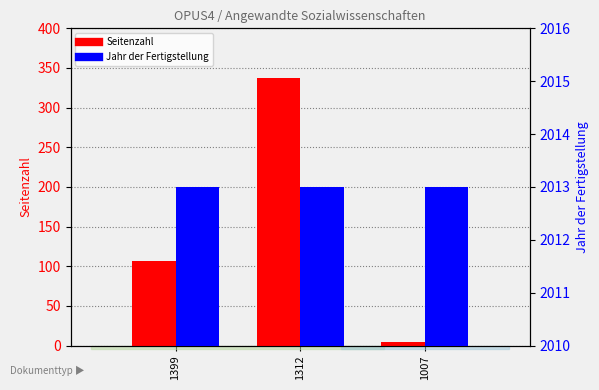

What are all the series names shown in the legend?

Seitenzahl, Jahr der Fertigstellung